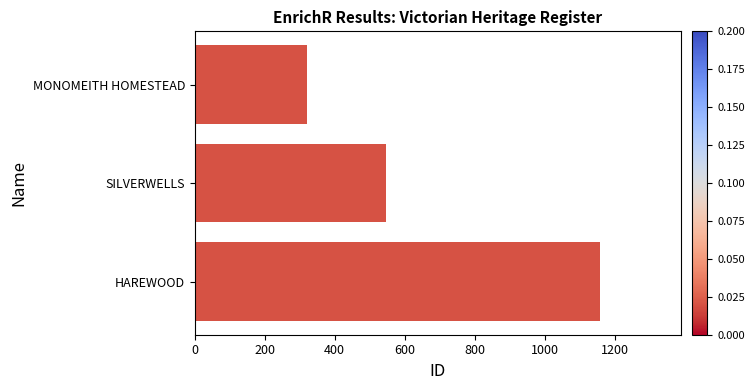

What is the ratio of the value at HAREWOOD to the value at MONOMEITH HOMESTEAD?

3.6